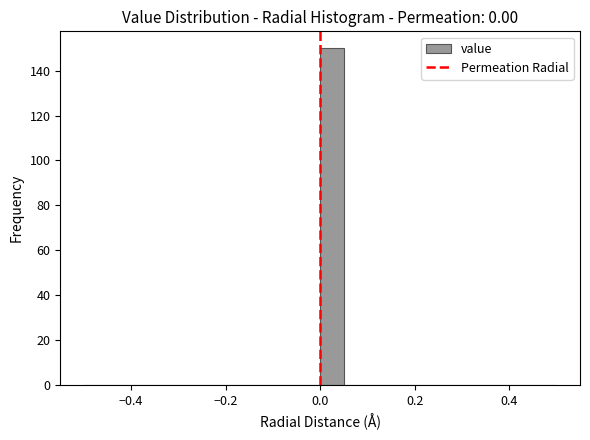

Read against the x-axis, roughly where is the centre of the tallest bar?

0.02